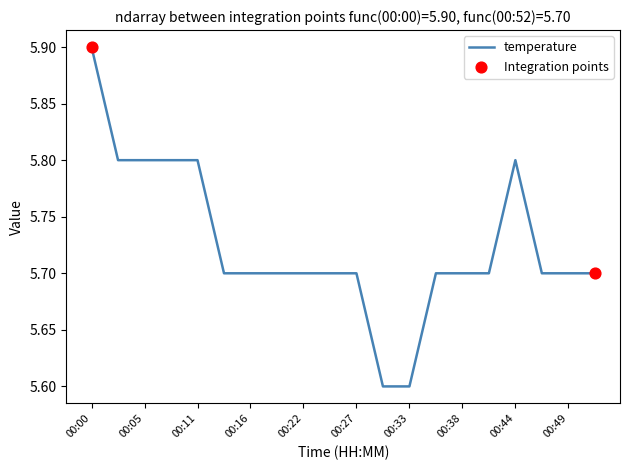

What is the maximum value shown in the chart?

5.9